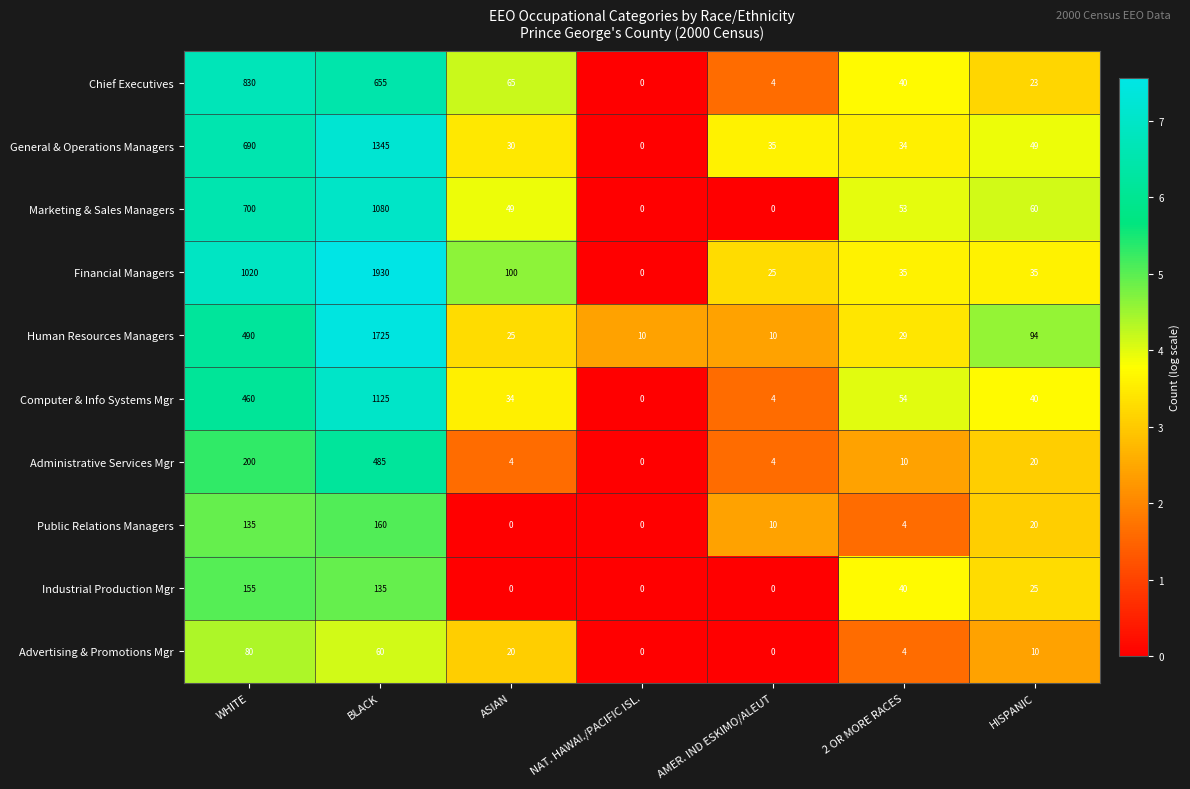

What is the difference between the highest and lowest values at BLACK?

1870